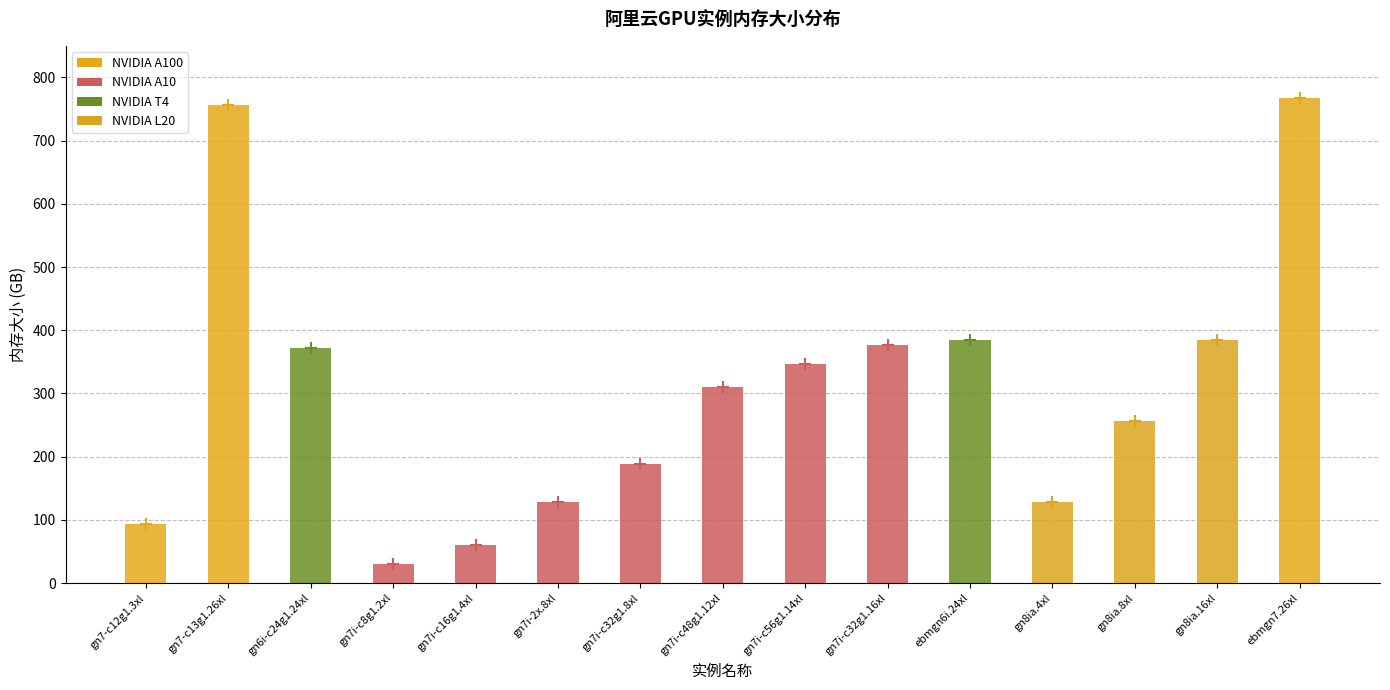

The value at gn7i-c48g1.12xl is 310. True or false?

True